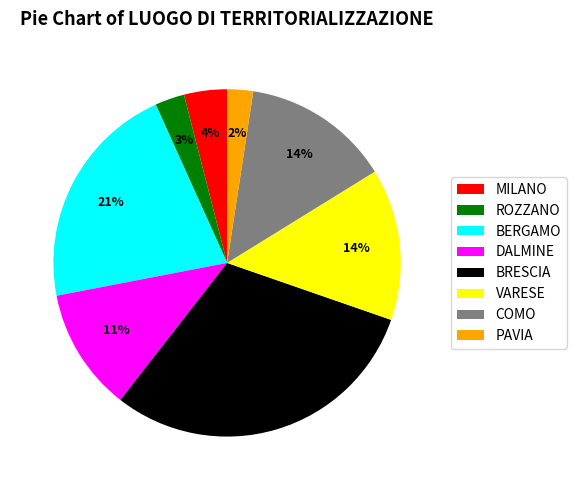

Is the sum of COMO and VARESE greater than half?

No